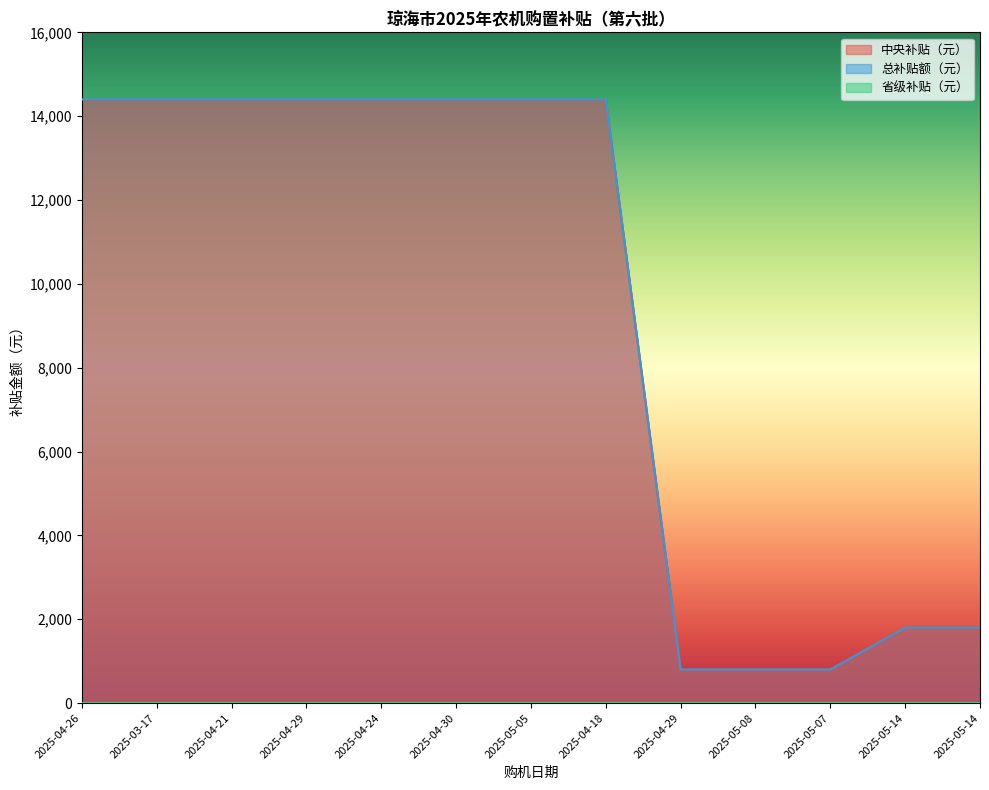

What is the approximate value of 总补贴额（元） at 2025-04-21, to the nearest 100?

14400